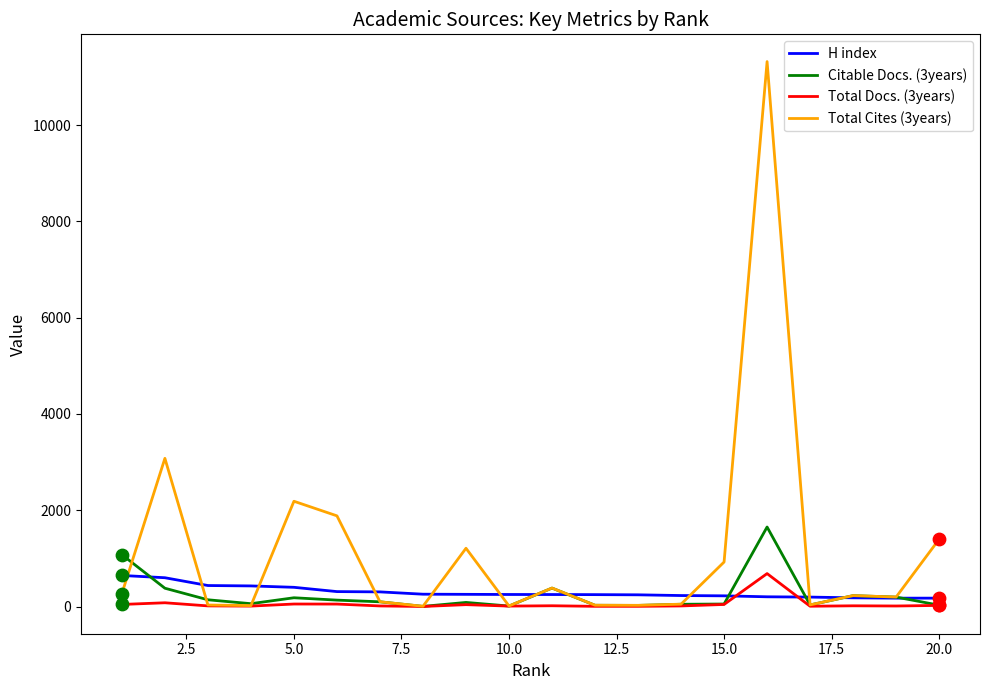

Which series has the widest spread of values?

Total Cites (3years)